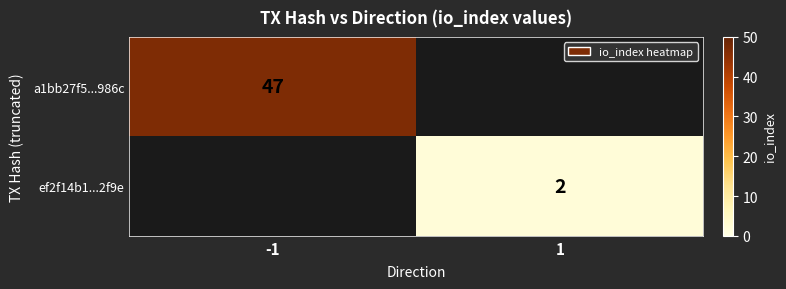

True or false: ef2f14b1...2f9e has a value of 3 at 1.

False